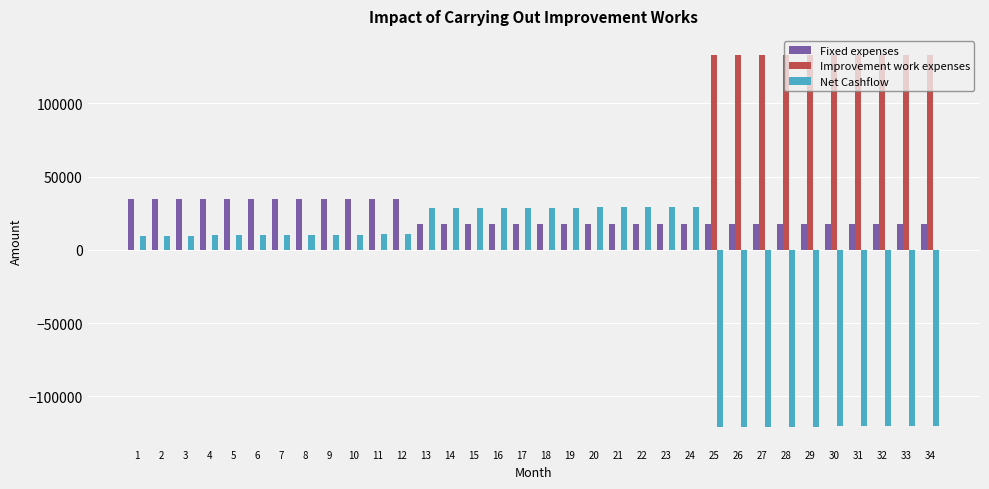

What are all the series names shown in the legend?

Fixed expenses, Improvement work expenses, Net Cashflow